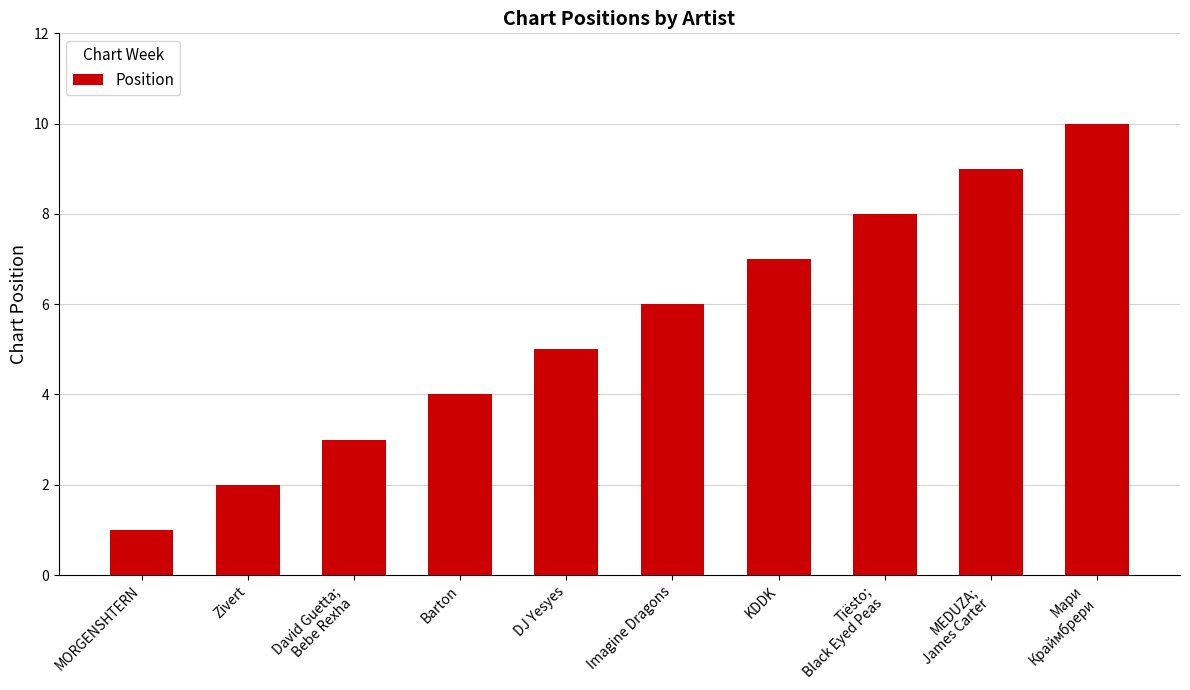

How many bars are there in total?

10